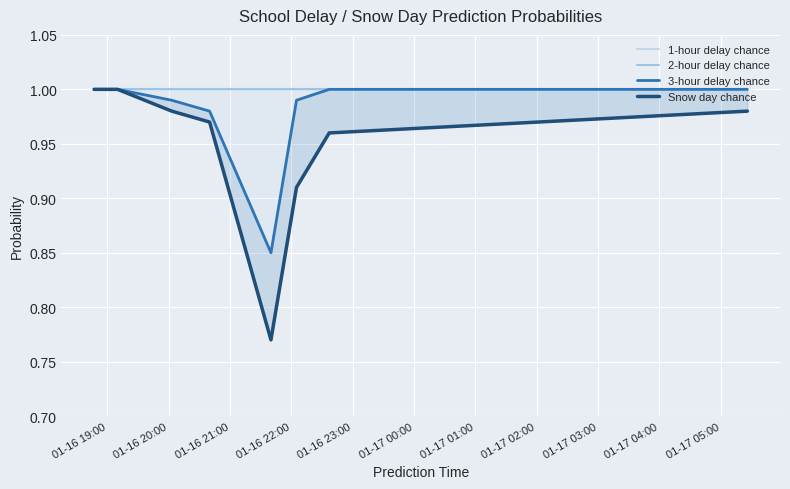

What is the sum of the 2-hour delay chance values at 01-17 02:00 and 01-16 22:00?

2.0